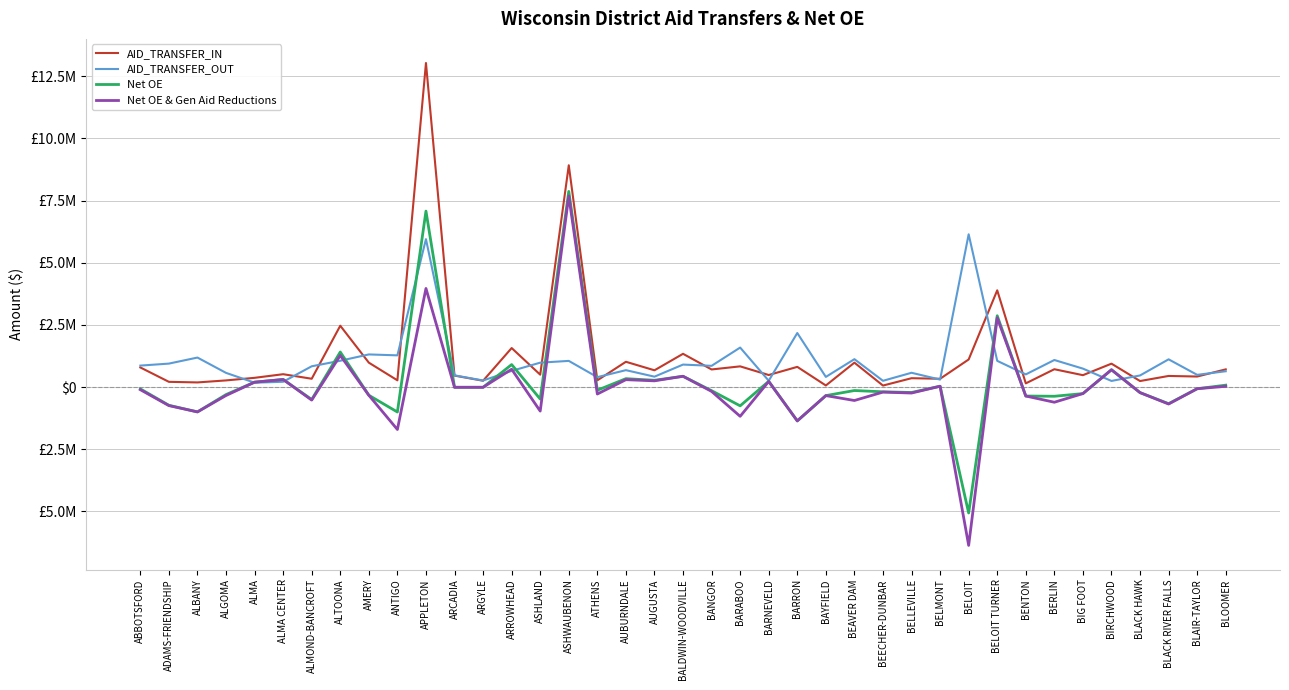

Reading left to right, what are all the values shown in this chart?

AID_TRANSFER_IN: ABBOTSFORD=788031.0	ADAMS-FRIENDSHIP=209333.0	ALBANY=185819.0	ALGOMA=266728.0	ALMA=370805.0	ALMA CENTER=516595.0	ALMOND-BANCROFT=333825.0	ALTOONA=2467107.0	AMERY=980858.0	ANTIGO=270234.0	APPLETON=13036045.0	ARCADIA=460157.0	ARGYLE=253229.0	ARROWHEAD=1569093.0	ASHLAND=497509.0	ASHWAUBENON=8922096.0	ATHENS=269510.0	AUBURNDALE=1016321.0	AUGUSTA=673829.0	BALDWIN-WOODVILLE=1336859.0	BANGOR=707474.0	BARABOO=832031.0	BARNEVELD=484118.0	BARRON=811741.0	BAYFIELD=63313.0	BEAVER DAM=980961.0	BEECHER-DUNBAR=59777.0	BELLEVILLE=355449.0	BELMONT=332904.0	BELOIT=1109280.0	BELOIT TURNER=3891039.0	BENTON=147501.0	BERLIN=716760.0	BIG FOOT=477590.0	BIRCHWOOD=940898.0	BLACK HAWK=241610.0	BLACK RIVER FALLS=446205.0	BLAIR-TAYLOR=422963.0	BLOOMER=711344.0
AID_TRANSFER_OUT: ABBOTSFORD=862685.0	ADAMS-FRIENDSHIP=943079.0	ALBANY=1186179.0	ALGOMA=570057.0	ALMA=174939.0	ALMA CENTER=212349.0	ALMOND-BANCROFT=835244.0	ALTOONA=1057751.0	AMERY=1311919.0	ANTIGO=1274810.0	APPLETON=5949962.0	ARCADIA=470696.0	ARGYLE=263343.0	ARROWHEAD=649068.0	ASHLAND=981026.0	ASHWAUBENON=1051881.0	ATHENS=397679.0	AUBURNDALE=679010.0	AUGUSTA=417518.0	BALDWIN-WOODVILLE=903707.0	BANGOR=853669.0	BARABOO=1588176.0	BARNEVELD=253846.0	BARRON=2173423.0	BAYFIELD=407902.0	BEAVER DAM=1121484.0	BEECHER-DUNBAR=251241.0	BELLEVILLE=574341.0	BELMONT=300001.0	BELOIT=6145551.0	BELOIT TURNER=1053757.0	BENTON=509101.0	BERLIN=1087606.0	BIG FOOT=741312.0	BIRCHWOOD=245524.0	BLACK HAWK=466207.0	BLACK RIVER FALLS=1115057.0	BLAIR-TAYLOR=490766.0	BLOOMER=635604.0
Net OE: ABBOTSFORD=-74654.0	ADAMS-FRIENDSHIP=-733746.0	ALBANY=-1000360.0	ALGOMA=-303329.0	ALMA=195866.0	ALMA CENTER=304246.0	ALMOND-BANCROFT=-501419.0	ALTOONA=1409356.0	AMERY=-331061.0	ANTIGO=-1004576.0	APPLETON=7078312.0	ARCADIA=-10539.0	ARGYLE=-10114.0	ARROWHEAD=904483.0	ASHLAND=-483517.0	ASHWAUBENON=7870215.0	ATHENS=-128169.0	AUBURNDALE=337311.0	AUGUSTA=271853.0	BALDWIN-WOODVILLE=433152.0	BANGOR=-146195.0	BARABOO=-756145.0	BARNEVELD=230272.0	BARRON=-1361682.0	BAYFIELD=-344589.0	BEAVER DAM=-140523.0	BEECHER-DUNBAR=-191464.0	BELLEVILLE=-218892.0	BELMONT=32903.0	BELOIT=-5067355.0	BELOIT TURNER=2868366.0	BENTON=-361600.0	BERLIN=-370846.0	BIG FOOT=-263722.0	BIRCHWOOD=695374.0	BLACK HAWK=-224597.0	BLACK RIVER FALLS=-668852.0	BLAIR-TAYLOR=-67803.0	BLOOMER=75740.0
Net OE & Gen Aid Reductions: ABBOTSFORD=-106838.0	ADAMS-FRIENDSHIP=-747421.5	ALBANY=-1000360.0	ALGOMA=-340828.0	ALMA=195866.0	ALMA CENTER=304246.0	ALMOND-BANCROFT=-525557.0	ALTOONA=1271928.0	AMERY=-331061.0	ANTIGO=-1708601.0	APPLETON=3966131.5	ARCADIA=-10539.0	ARGYLE=-10114.0	ARROWHEAD=716274.4	ASHLAND=-968417.5	ASHWAUBENON=7685942.0	ATHENS=-281043.0	AUBURNDALE=295789.0	AUGUSTA=249485.5	BALDWIN-WOODVILLE=433152.0	BANGOR=-175656.0	BARABOO=-1178093.6	BARNEVELD=224925.4	BARRON=-1361682.0	BAYFIELD=-344589.0	BEAVER DAM=-541440.1	BEECHER-DUNBAR=-203533.0	BELLEVILLE=-241478.5	BELMONT=32903.0	BELOIT=-6371189.0	BELOIT TURNER=2785063.2	BENTON=-361600.0	BERLIN=-611747.5	BIG FOOT=-263722.0	BIRCHWOOD=695374.0	BLACK HAWK=-224597.0	BLACK RIVER FALLS=-683173.5	BLAIR-TAYLOR=-67803.0	BLOOMER=28588.5